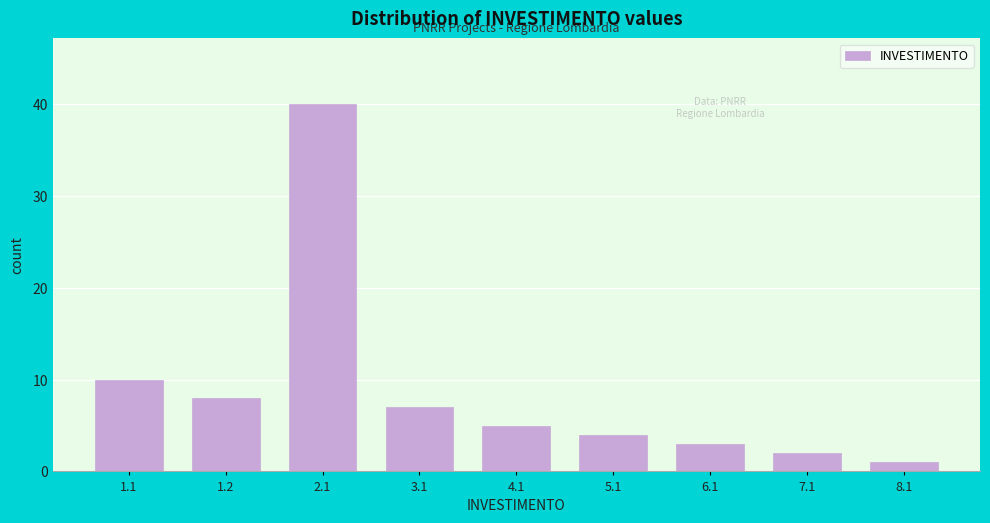

Reading left to right, what are all the values shown in this chart?

10	8	40	7	5	4	3	2	1